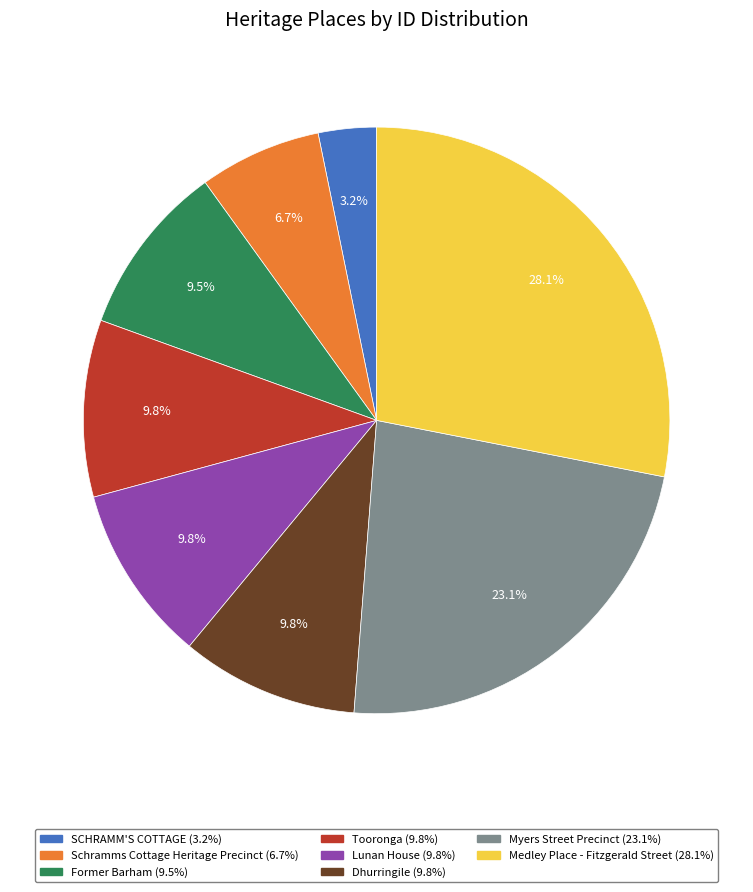

What portion of the pie excludes SCHRAMM'S COTTAGE?

96.8%